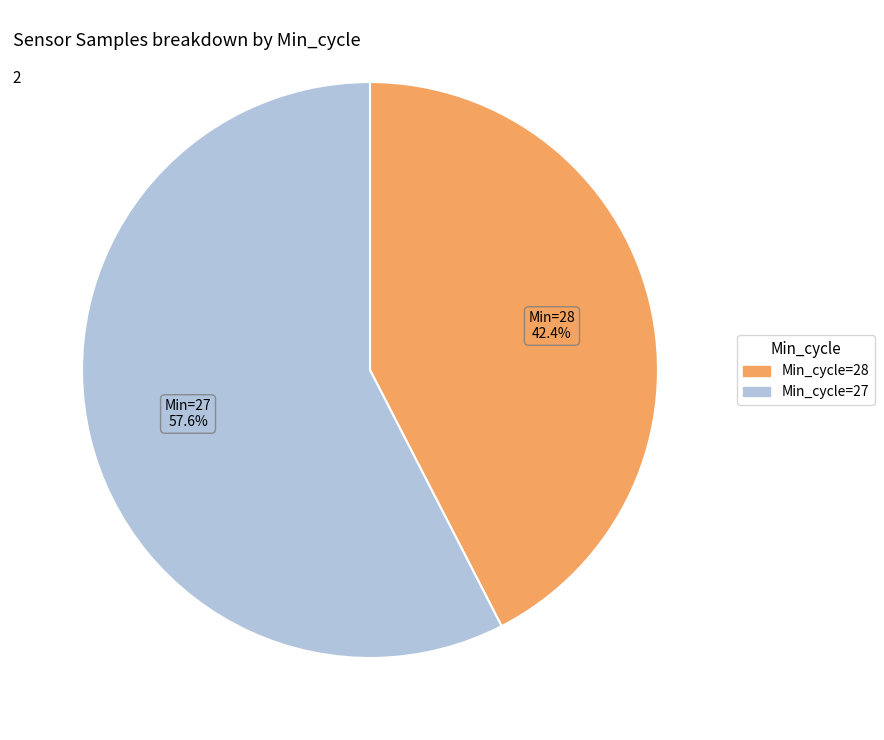

Is there a majority slice in this chart?

Yes